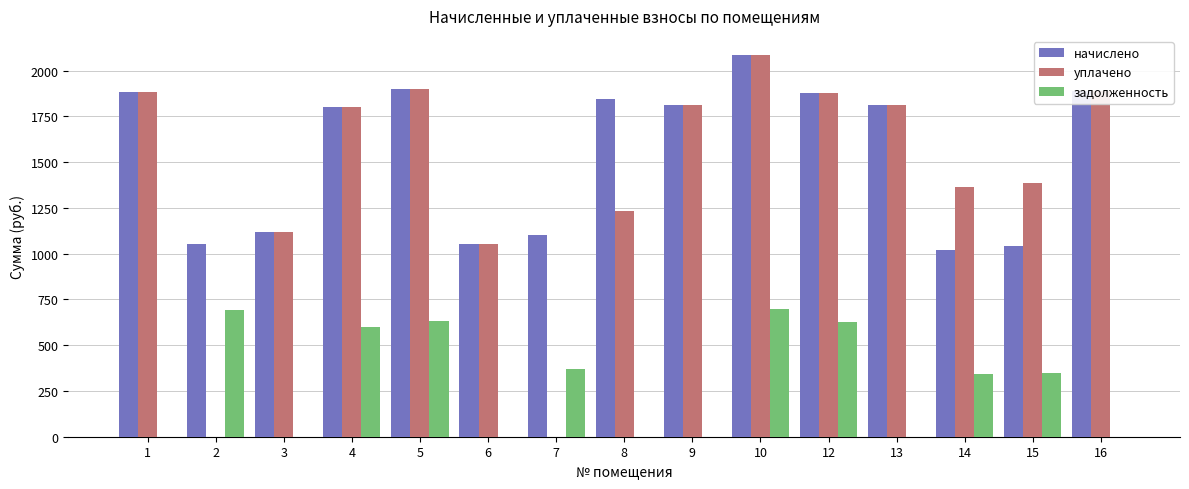

What are all the series names shown in the legend?

начислено, уплачено, задолженность